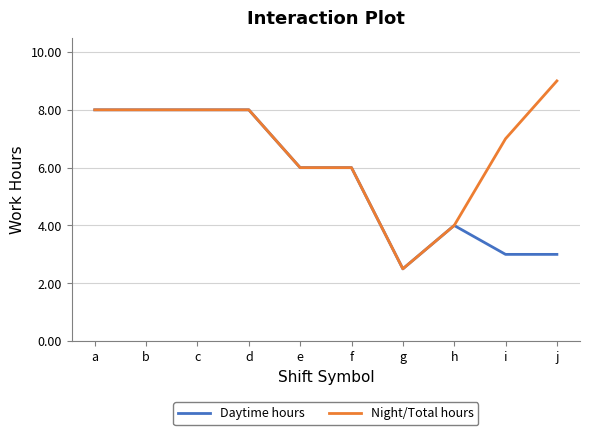

True or false: Night/Total hours has a value of 8.0 at b.

True